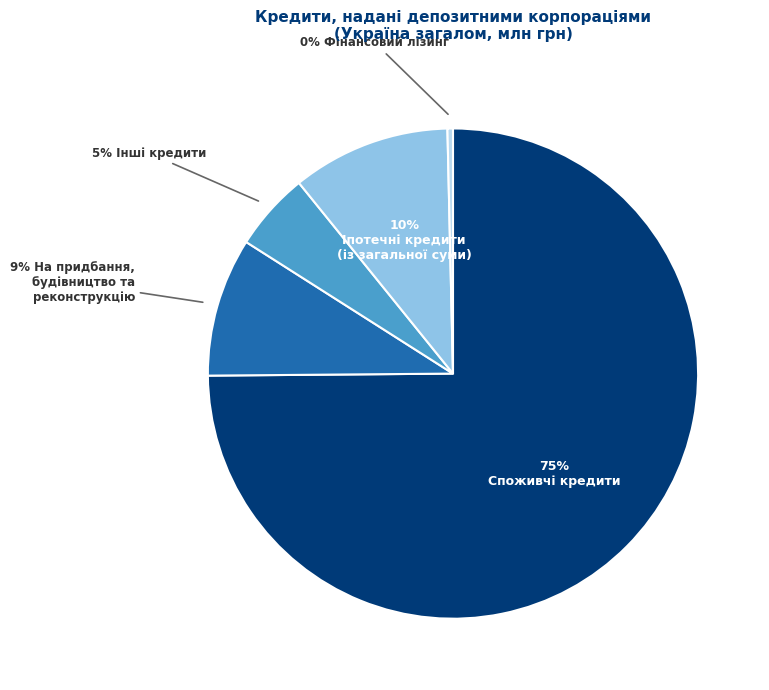

To the nearest percent, what is the average slice percentage?

20%